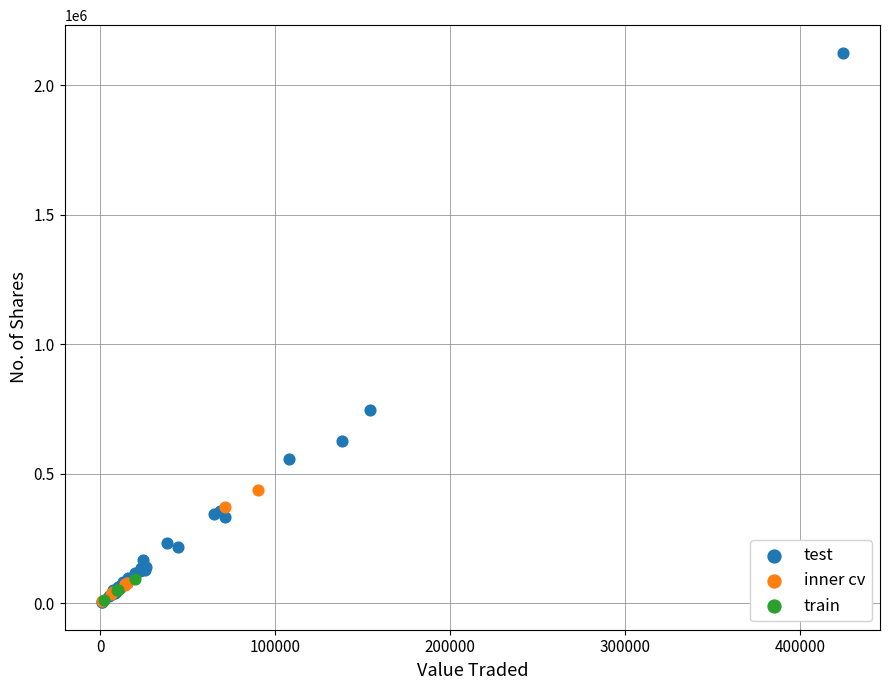

What are all the series names shown in the legend?

test, inner cv, train